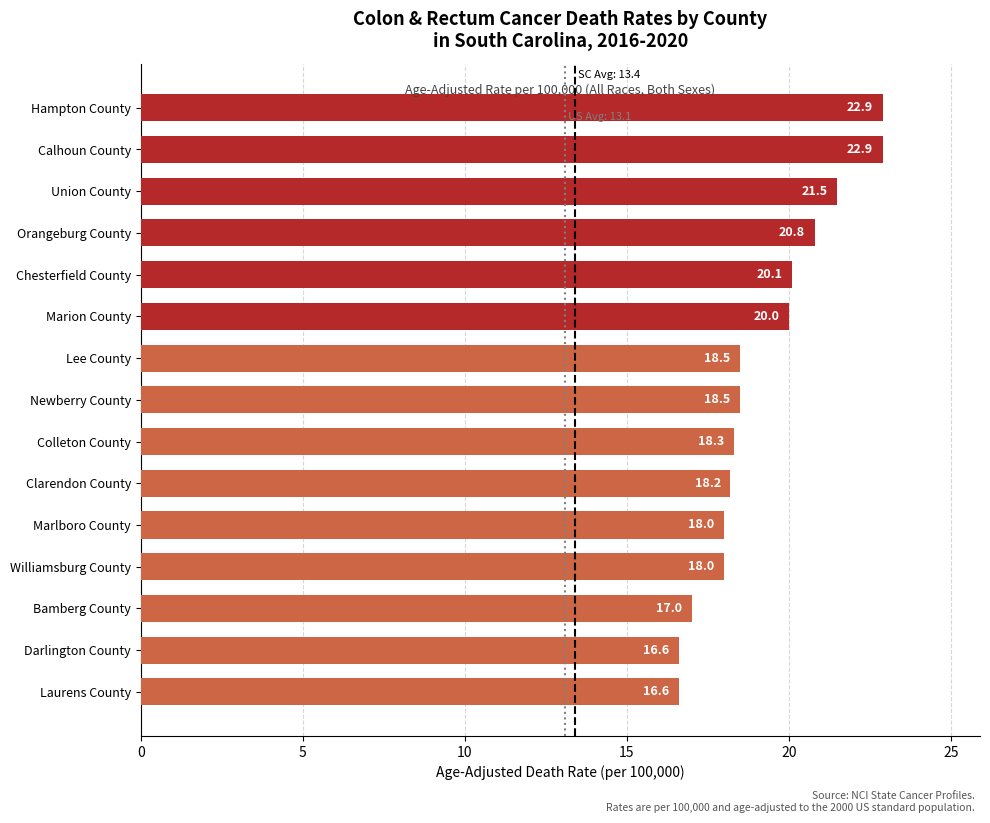

What is the change in value from Williamsburg County to Chesterfield County?

+2.1